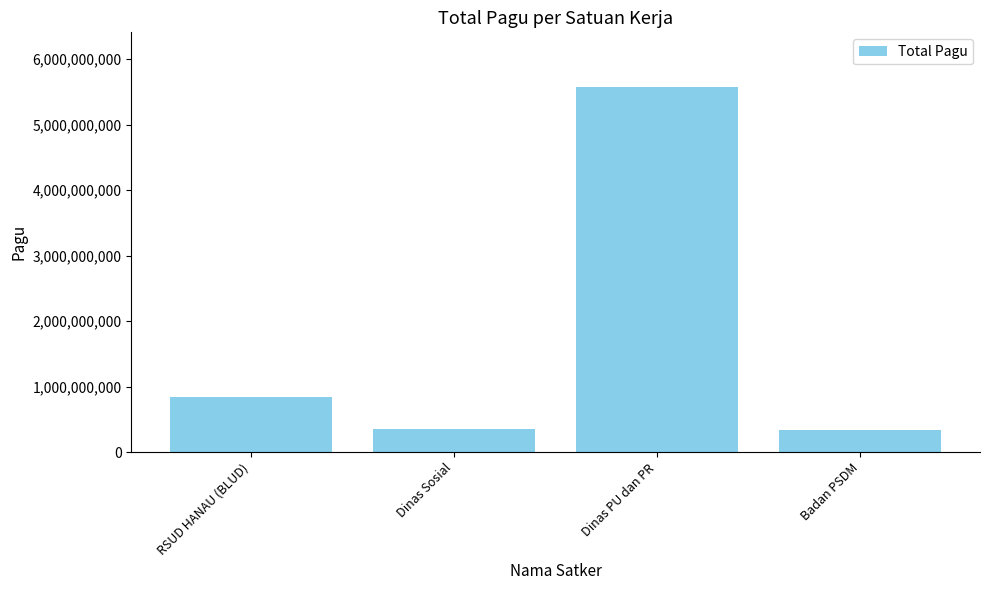

Does the chart contain stacked bars?

No